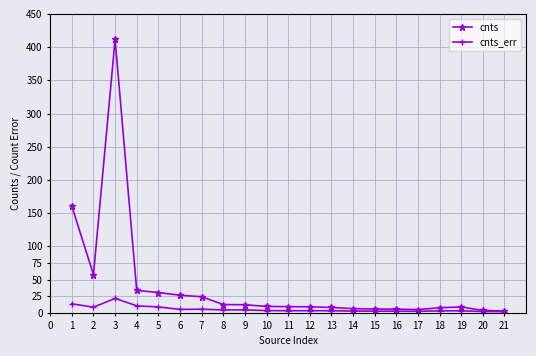

What is the value of the cnts point at the 13th from the left?

8.0